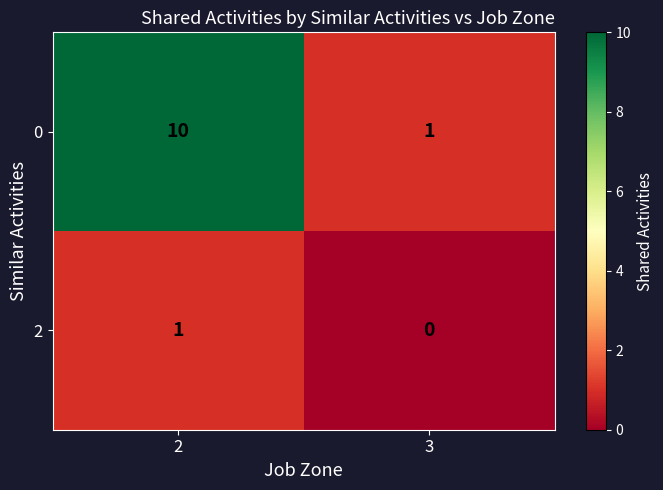

Which label corresponds to the largest value in the chart?

2